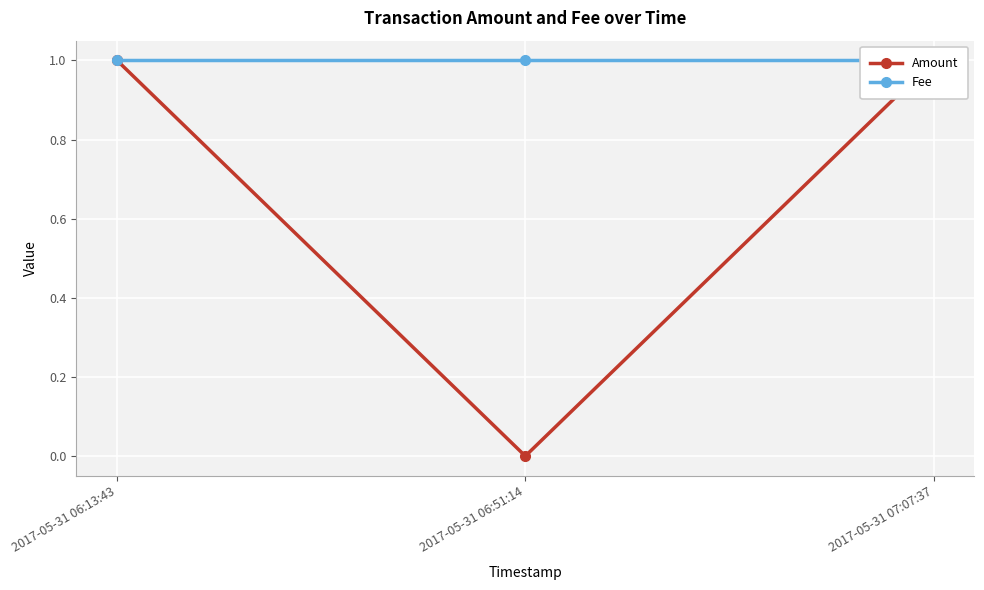

What is the sum of all Fee values?

3